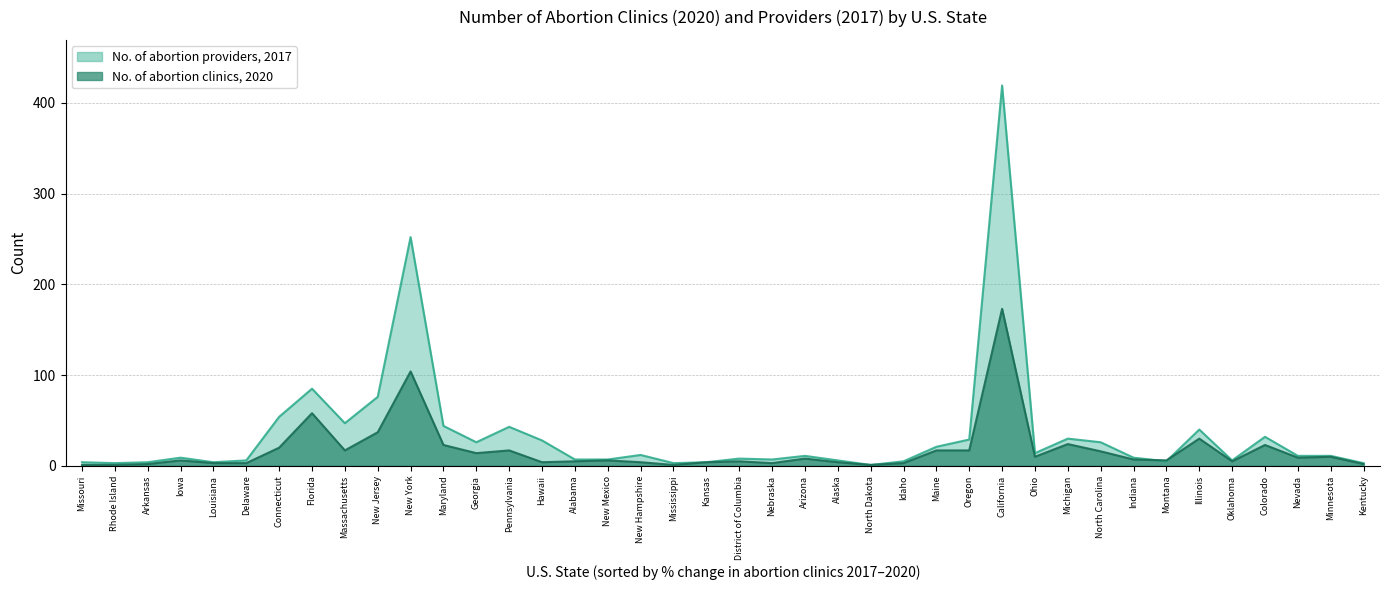

True or false: No. of abortion providers, 2017 has more than 1 points higher than both neighbors.

True